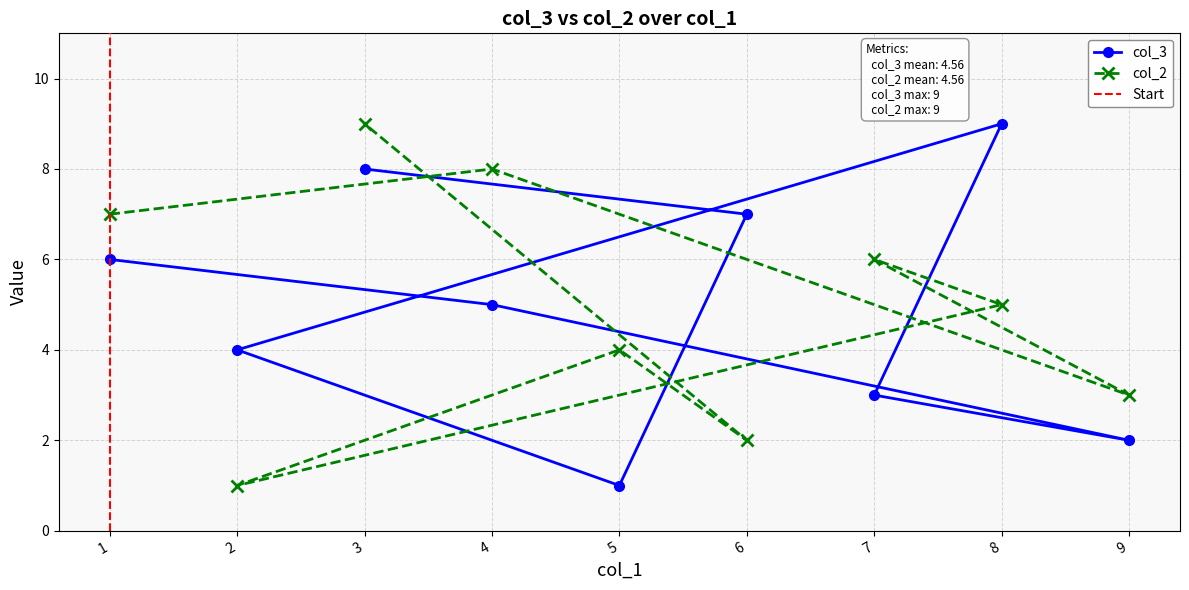

Between 4 and 1, which series saw the biggest shift?

col_2